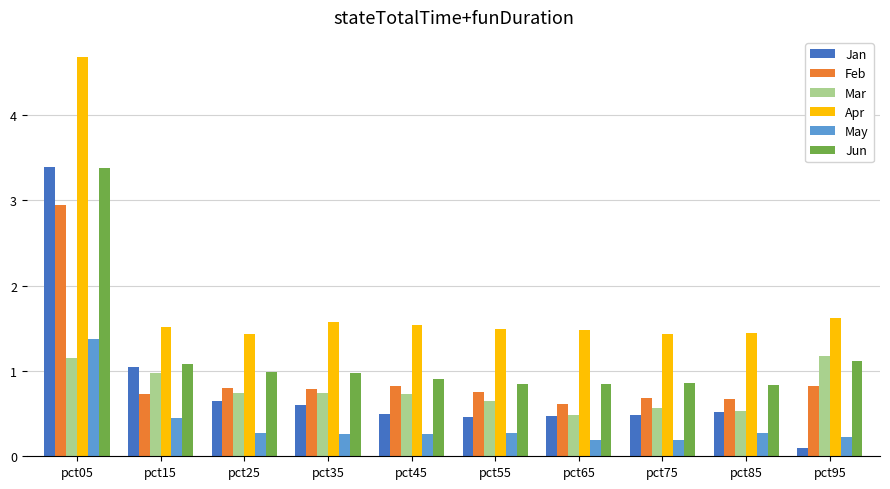

Which series has the largest total across all categories?

Apr